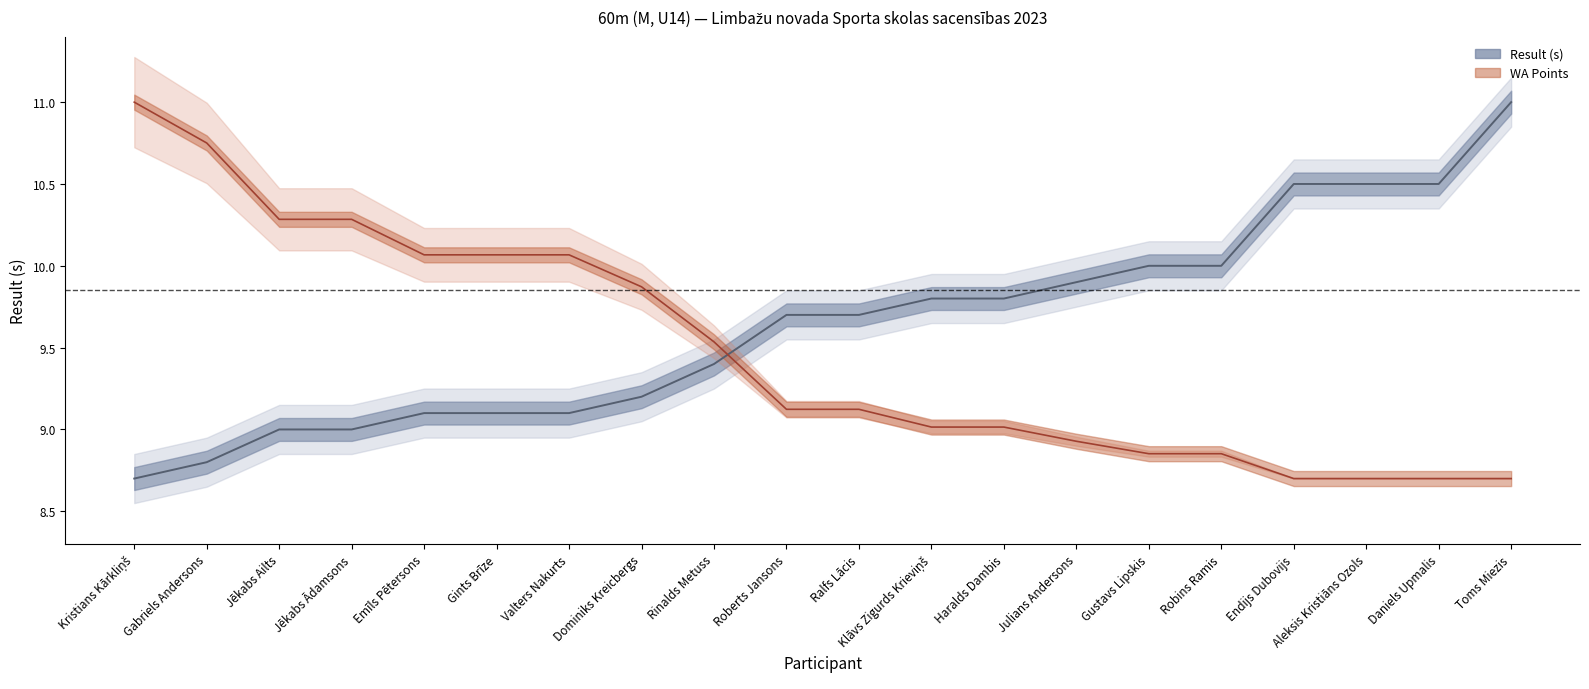

How many data points in Result are less than 9?

2